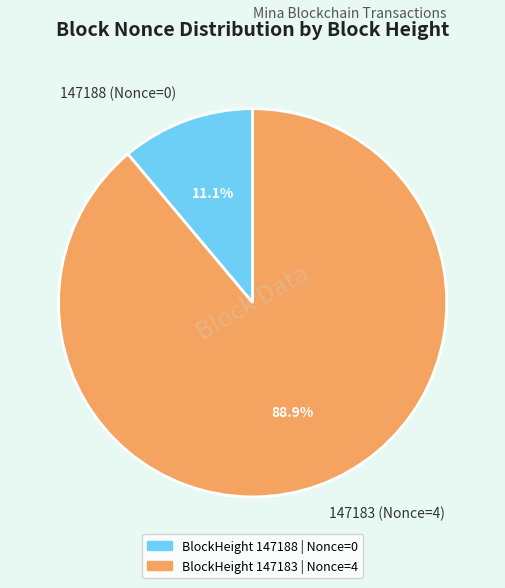

Combined, do 147188 (Nonce=0) and 147183 (Nonce=4) account for over 50%?

Yes